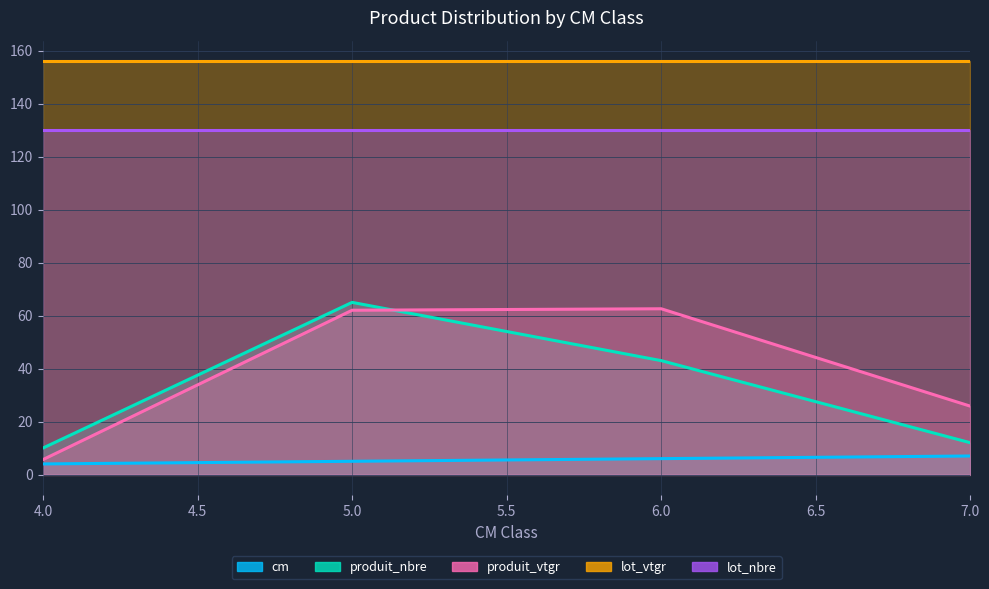

How many cm values are between 5 and 7?

3